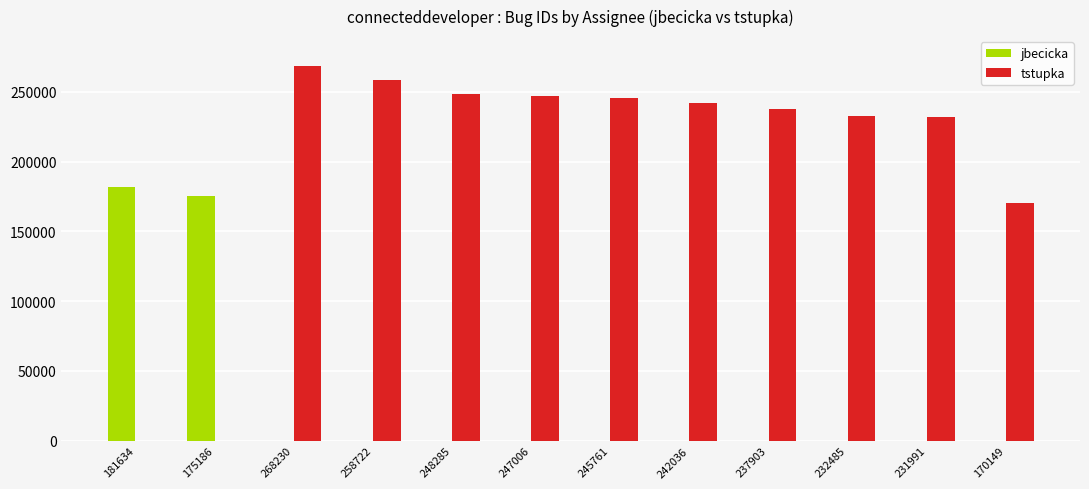

What are all the series names shown in the legend?

jbecicka, tstupka